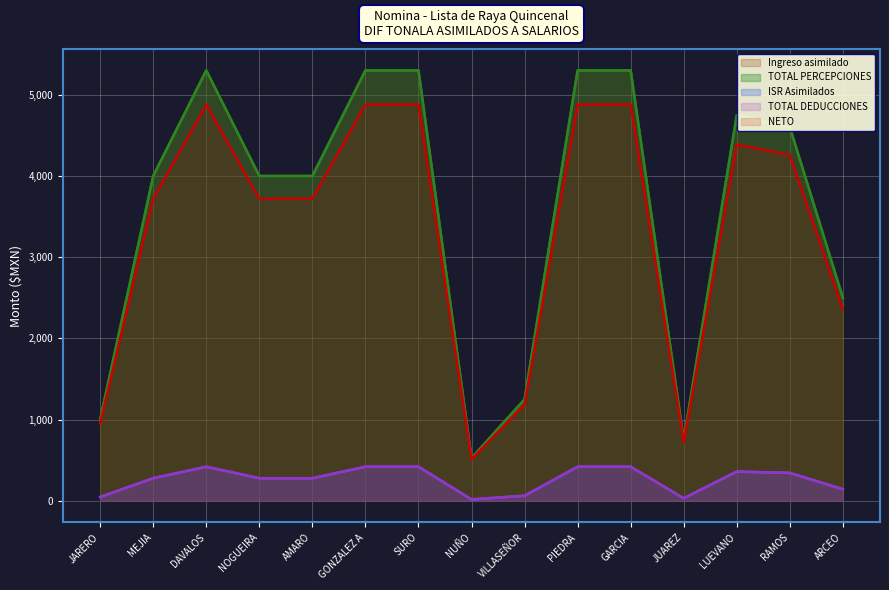

Is it true that Ingreso asimilado equals 5300.1 at GONZALEZ A?

True